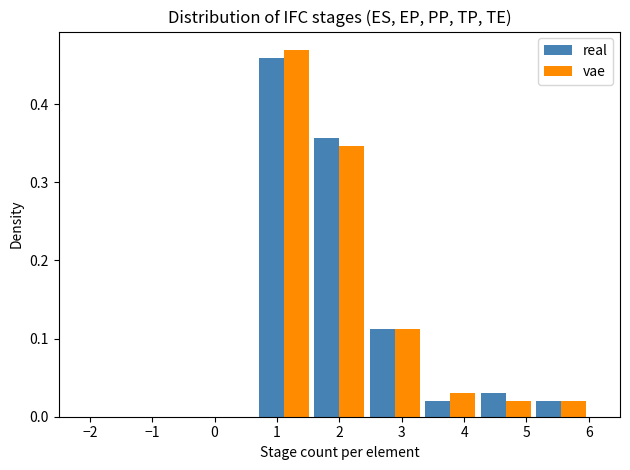

Reading left to right, list every range on the x-axis with the height of the bar of each series over it. Neither the bar edges nor the heights are printed on the chart, so give them approximately, as read against the axes.

-2.0 to -1.1: real=0	vae=0
-1.1 to -0.2: real=0	vae=0
-0.2 to 0.7: real=0	vae=0
0.7 to 1.6: real=0.46	vae=0.47
1.6 to 2.4: real=0.36	vae=0.35
2.4 to 3.3: real=0.11	vae=0.11
3.3 to 4.2: real=0.02	vae=0.03
4.2 to 5.1: real=0.03	vae=0.02
5.1 to 6.0: real=0.02	vae=0.02